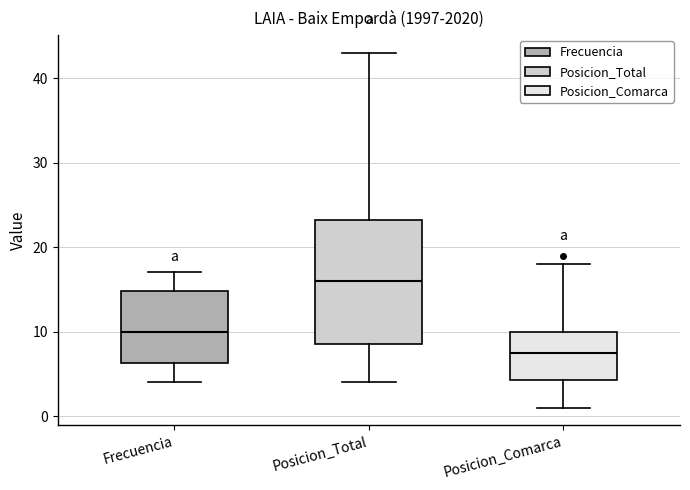

Where does the median line of the box for Frecuencia sit on the y-axis? The values are not printed on the chart, so give them approximately, as read against the axis.

10